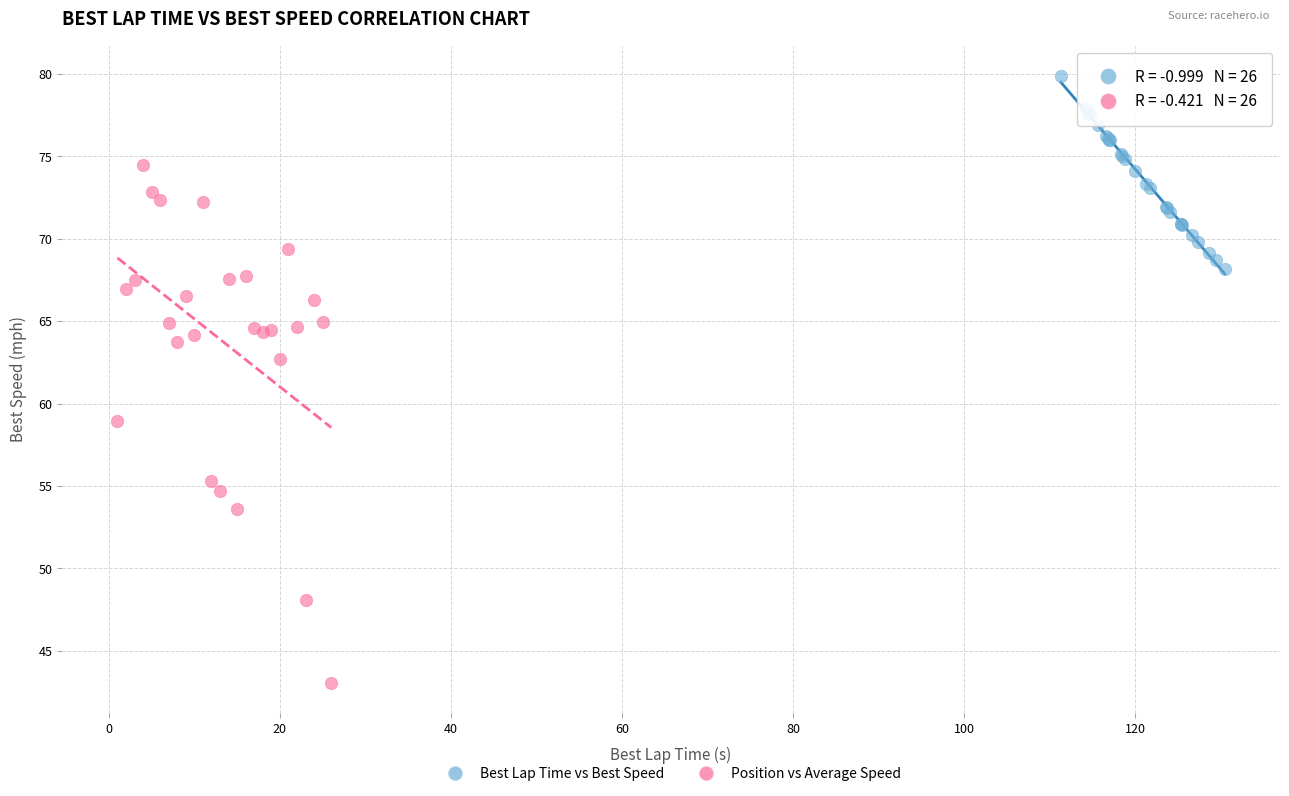

Which series reaches the minimum Y coordinate?

Position vs Average Speed